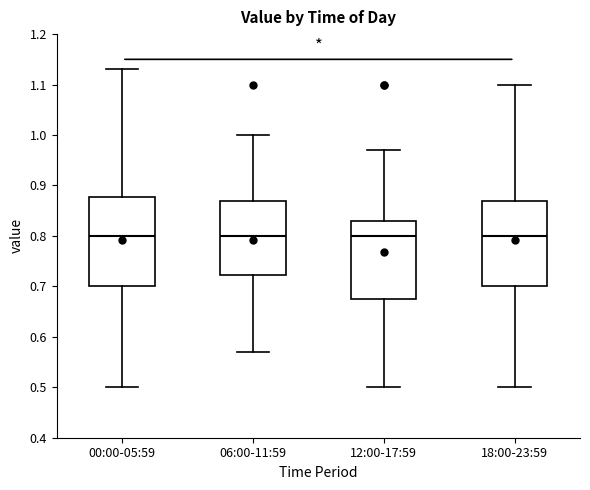

Where is the lower edge of the box for 18:00-23:59 on the y-axis? The values are not printed on the chart, so give them approximately, as read against the axis.

0.70